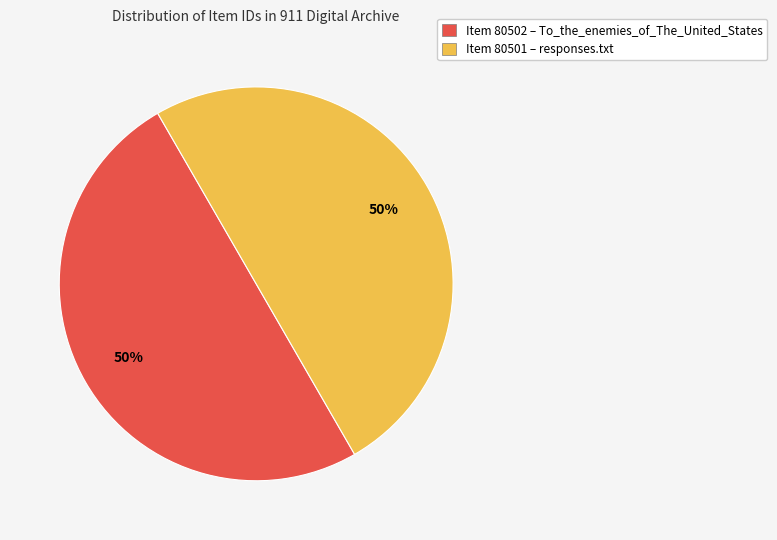

To the nearest percent, what is the combined percentage of Item 80501 – responses.txt and Item 80502 – To_the_enemies_of_The_United_States?

100%